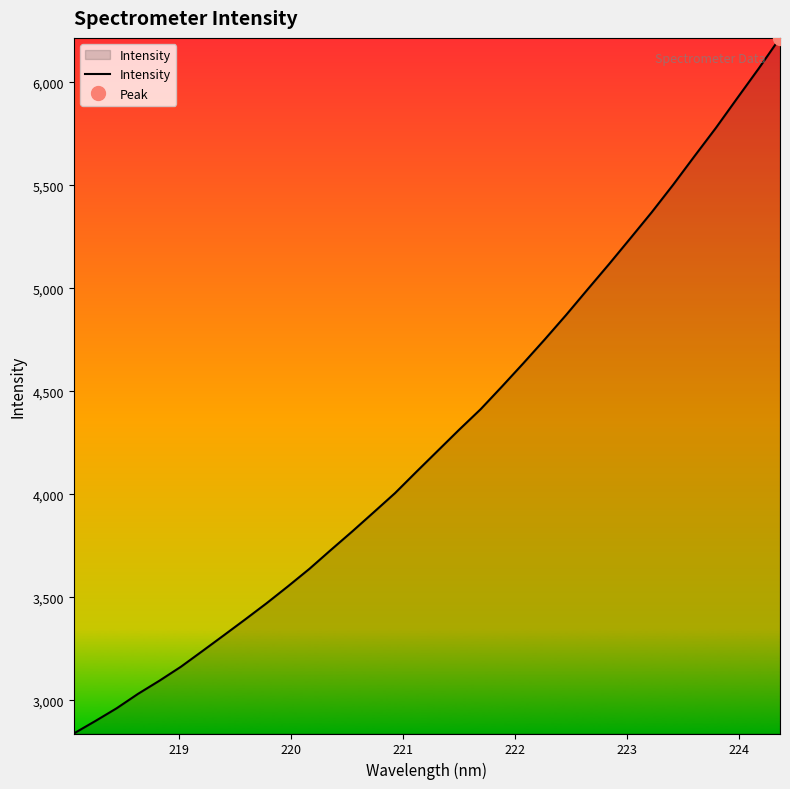

What is the average value?

4287.1